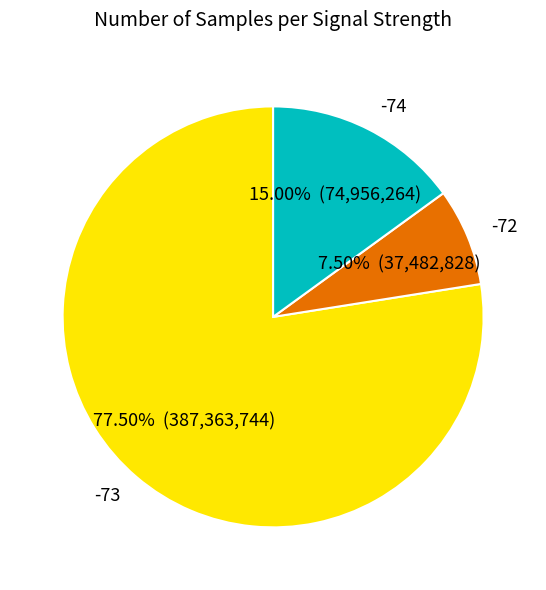

Is the sum of -74 and -72 greater than half?

No